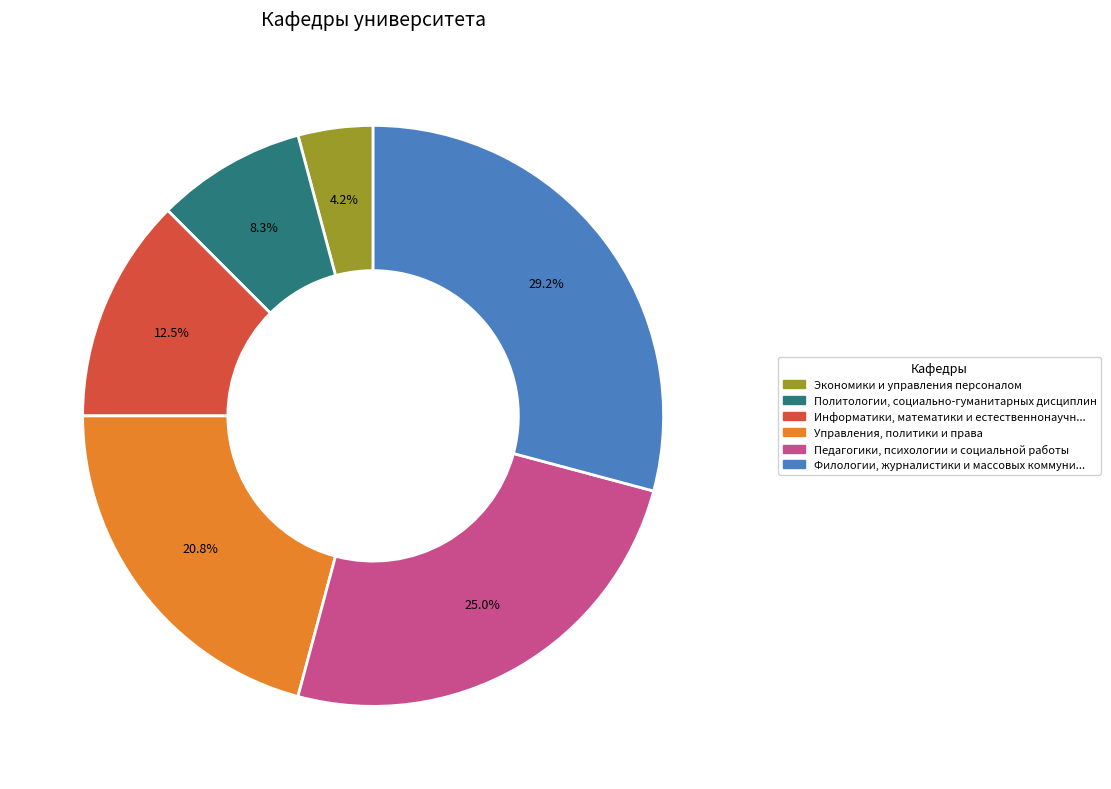

Is there a majority slice in this chart?

No